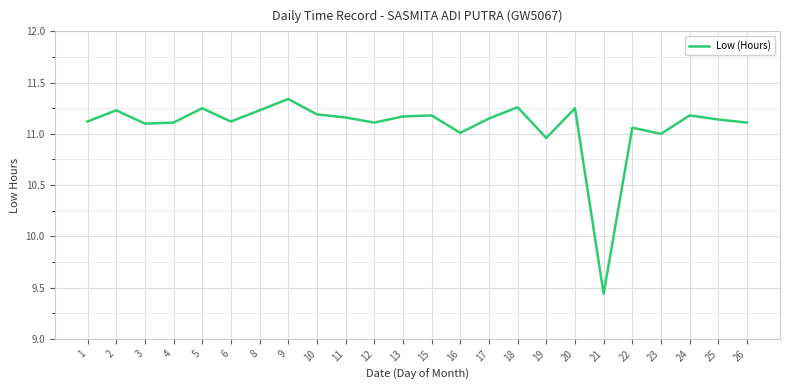

At which category does the chart reach its peak across all series?

9